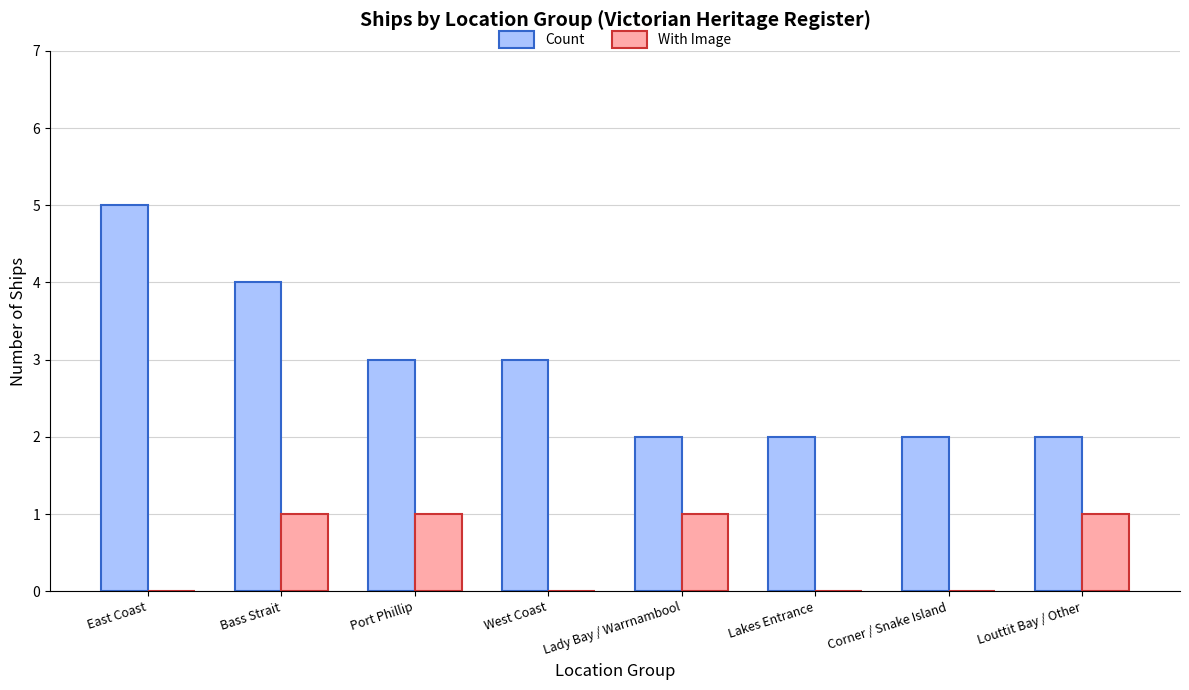

Is the value of With Image at Lakes Entrance greater than the value of Count at Bass Strait?

No